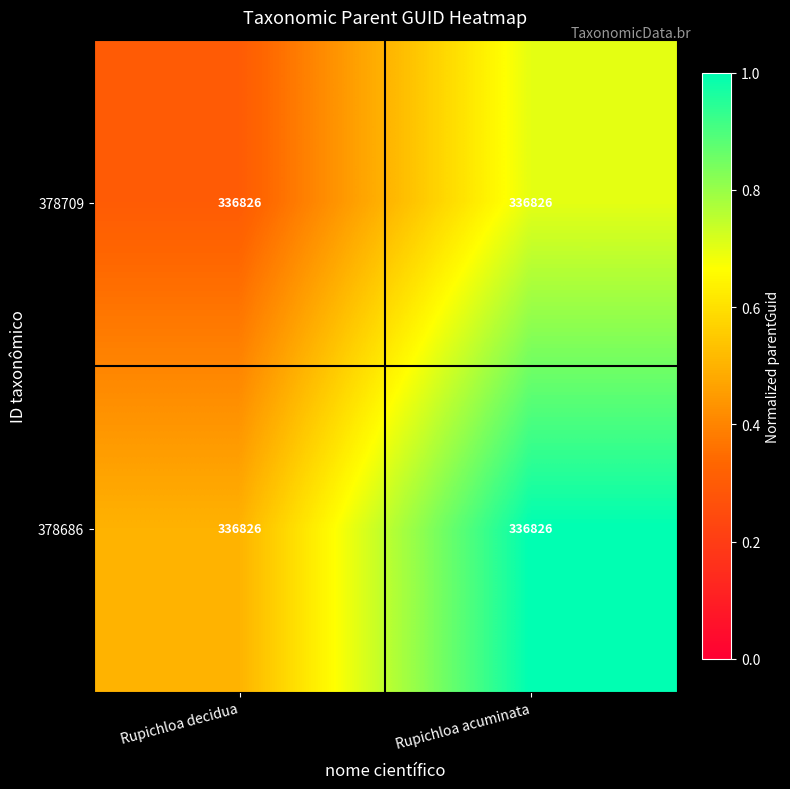

What is the approximate value of 378709 at Rupichloa acuminata?

0.7